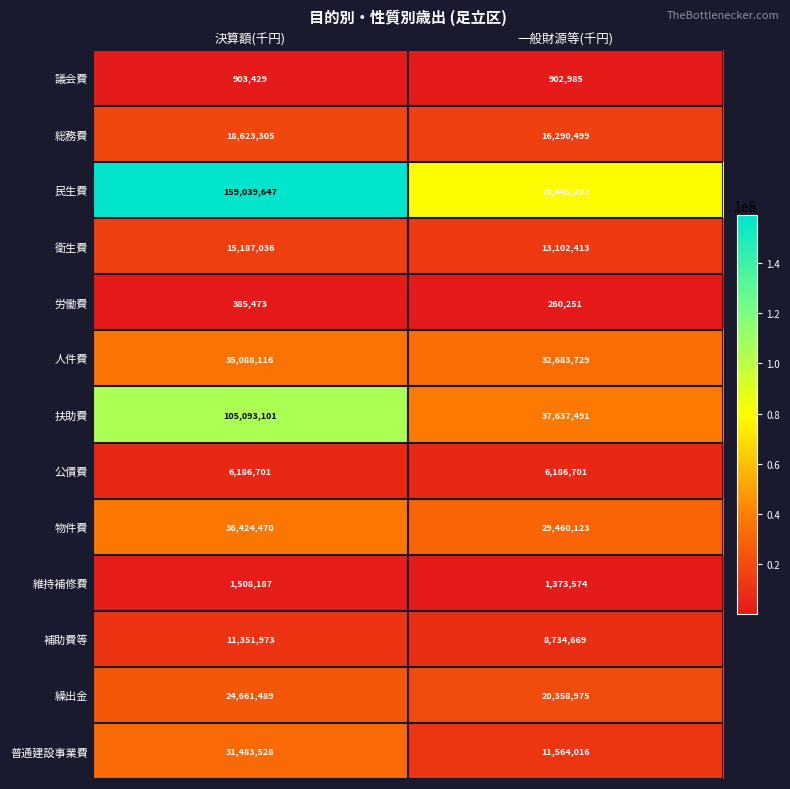

What is the difference between the 維持補修費 values at 決算額(千円) and 一般財源等(千円)?

134613